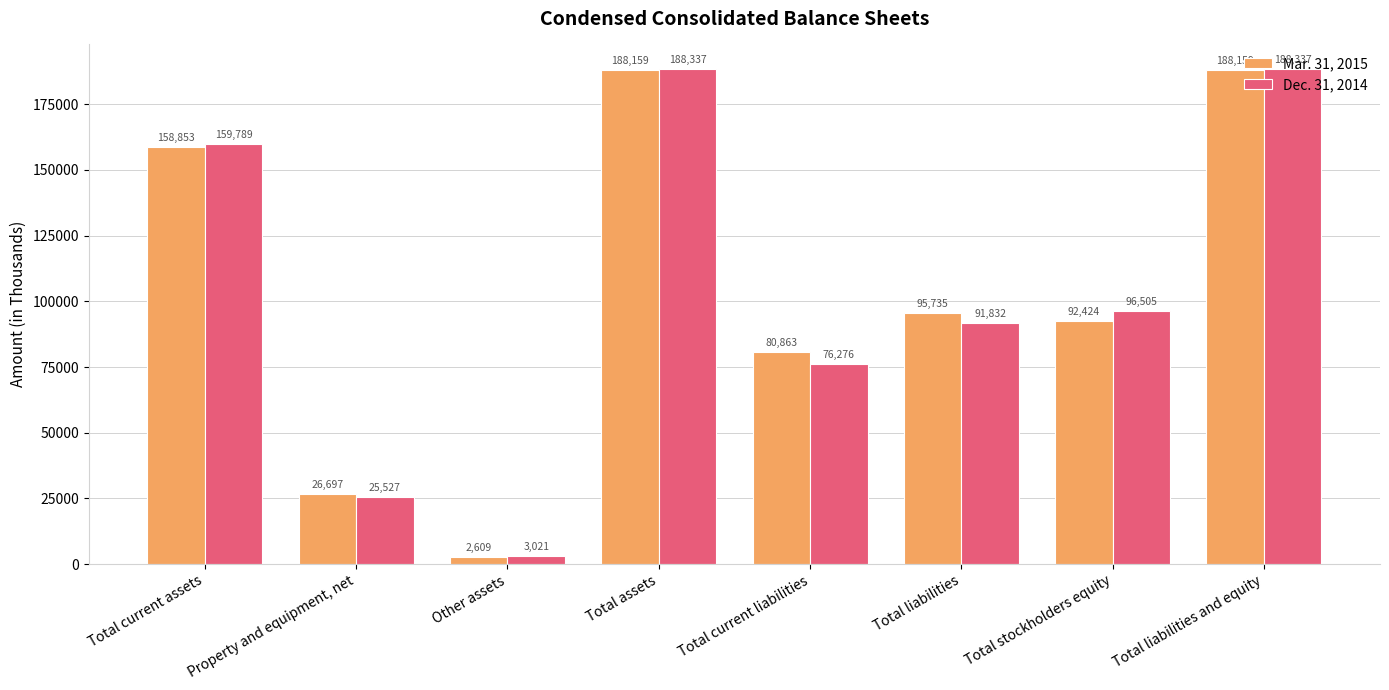

Between Total assets and Total stockholders equity, which series saw the biggest shift?

Mar. 31, 2015